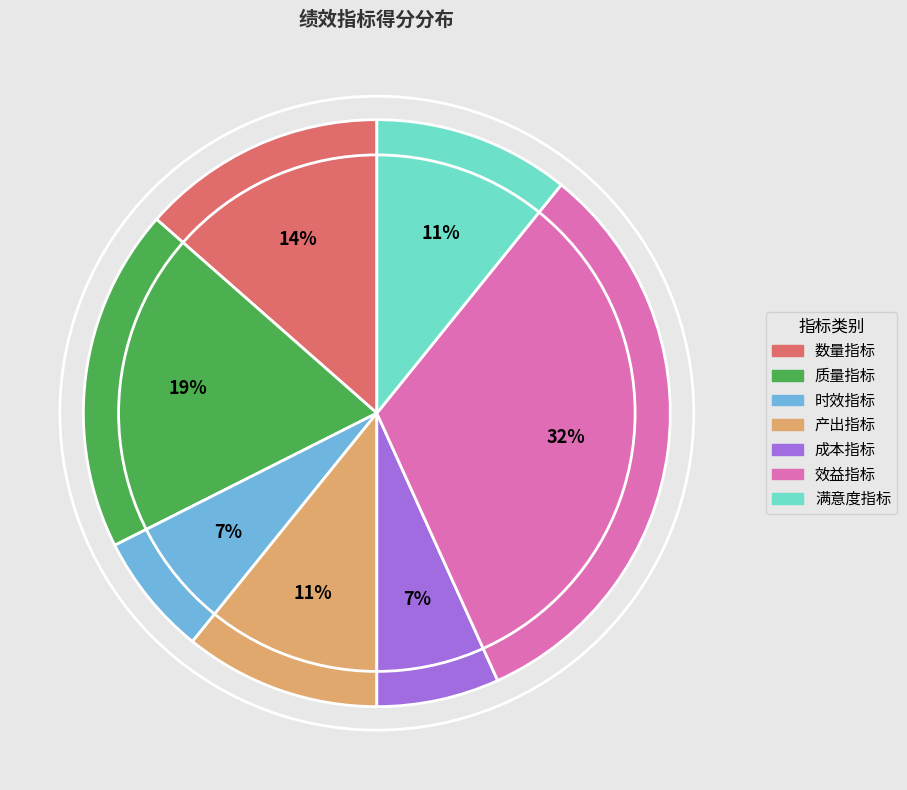

Is the sum of 效益指标 and 成本指标 greater than half?

No